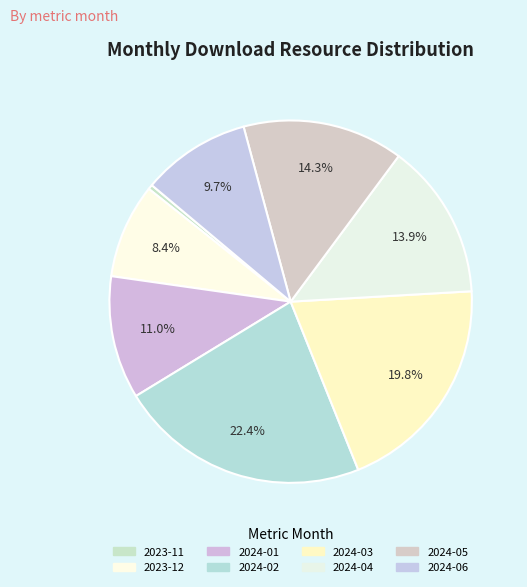

What percentage is the 2024-02 slice, to the nearest percent?

22%